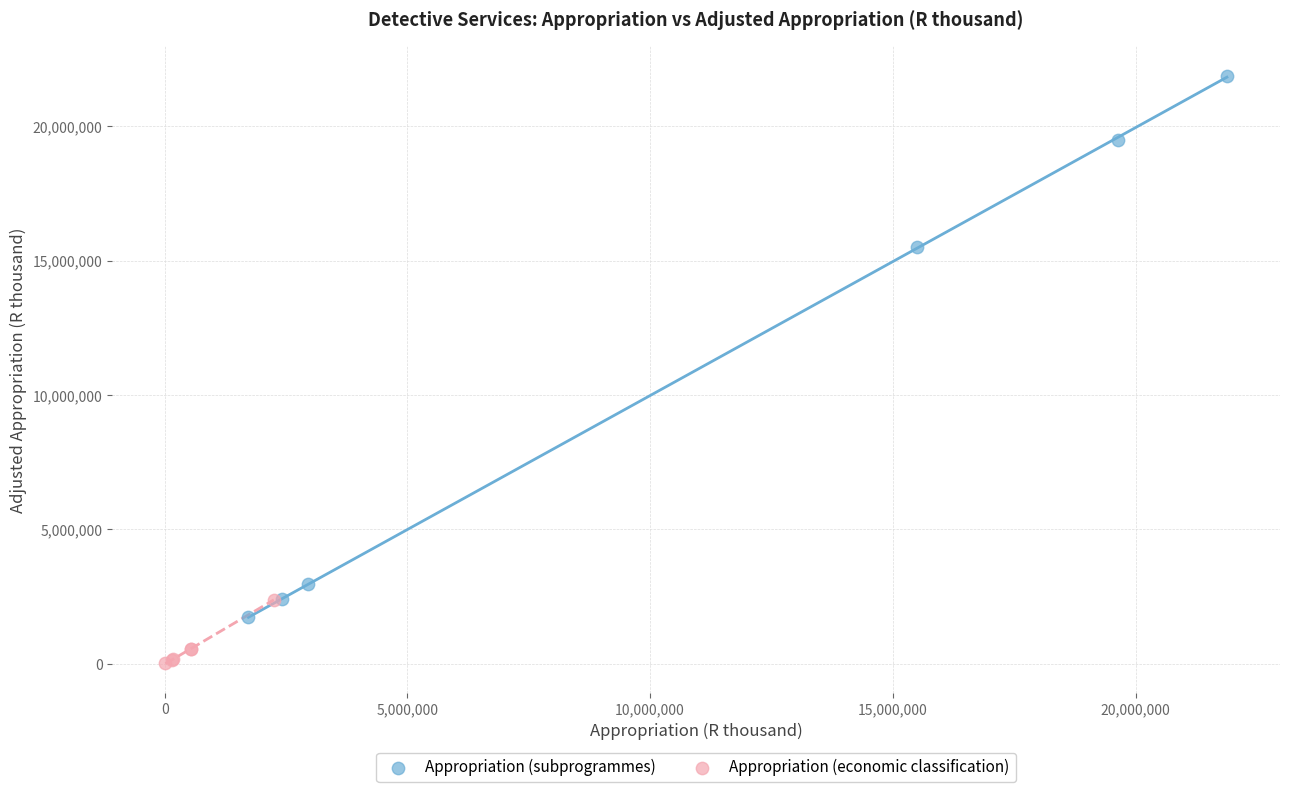

Which series contains the lowest Y value?

Appropriation (economic classification)